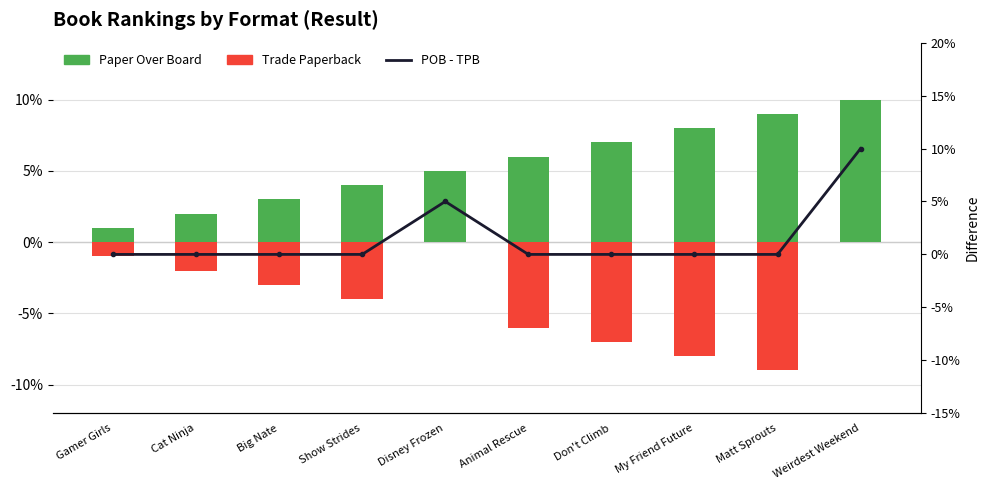

How many data points does each series have?

10